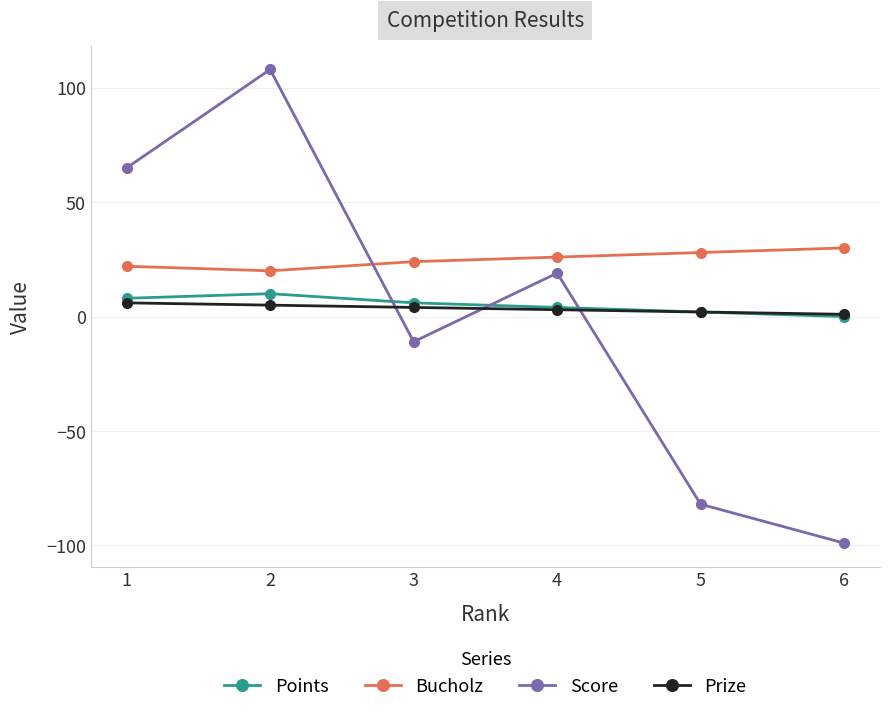

Reading left to right, transcribe all the data shown in this chart.

Points: 1=8	2=10	3=6	4=4	5=2	6=0
Bucholz: 1=22	2=20	3=24	4=26	5=28	6=30
Score: 1=65	2=108	3=-11	4=19	5=-82	6=-99
Prize: 1=6	2=5	3=4	4=3	5=2	6=1